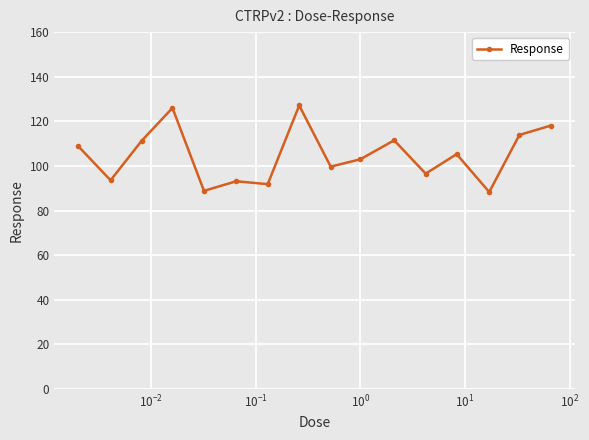

What is the greatest value displayed?

127.1